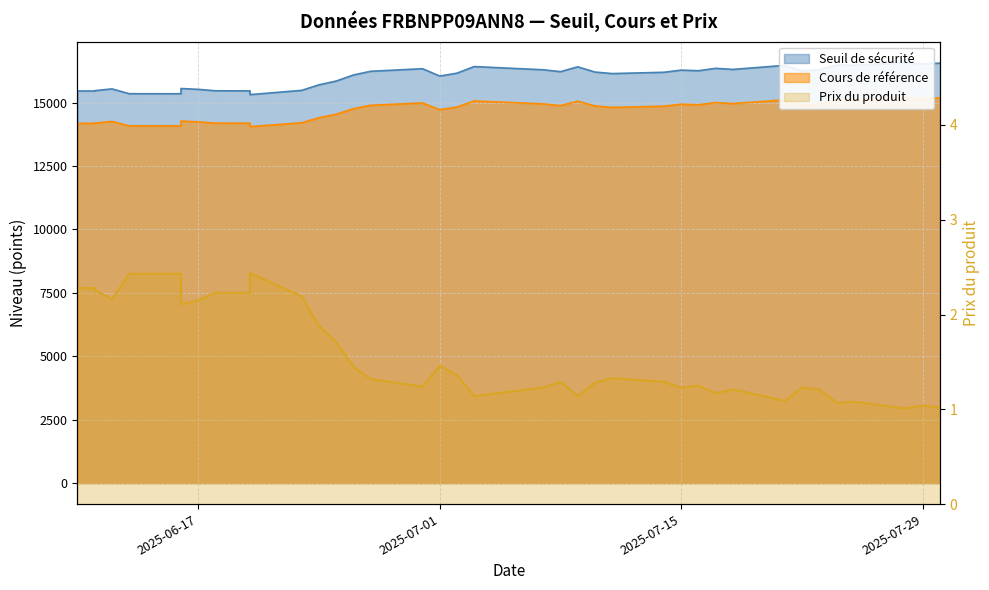

At which category does Seuil de sécurité reach its first local peak?

2025-06-12